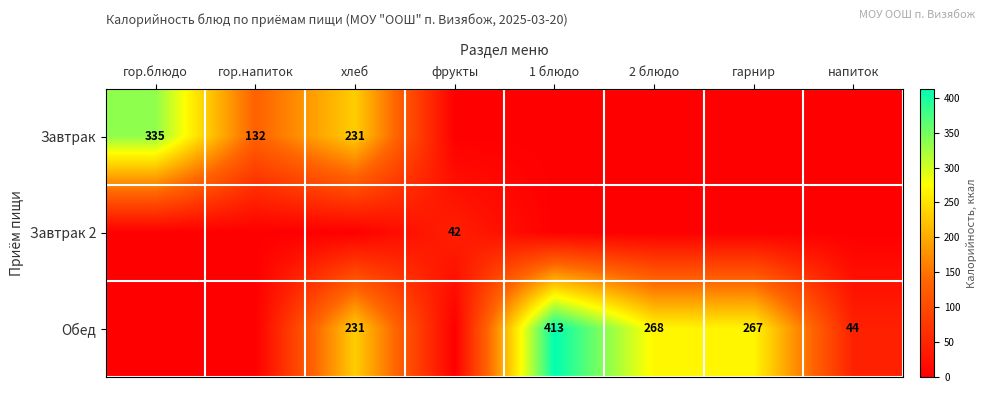

Is it true that Завтрак equals 335 at гор.блюдо?

True